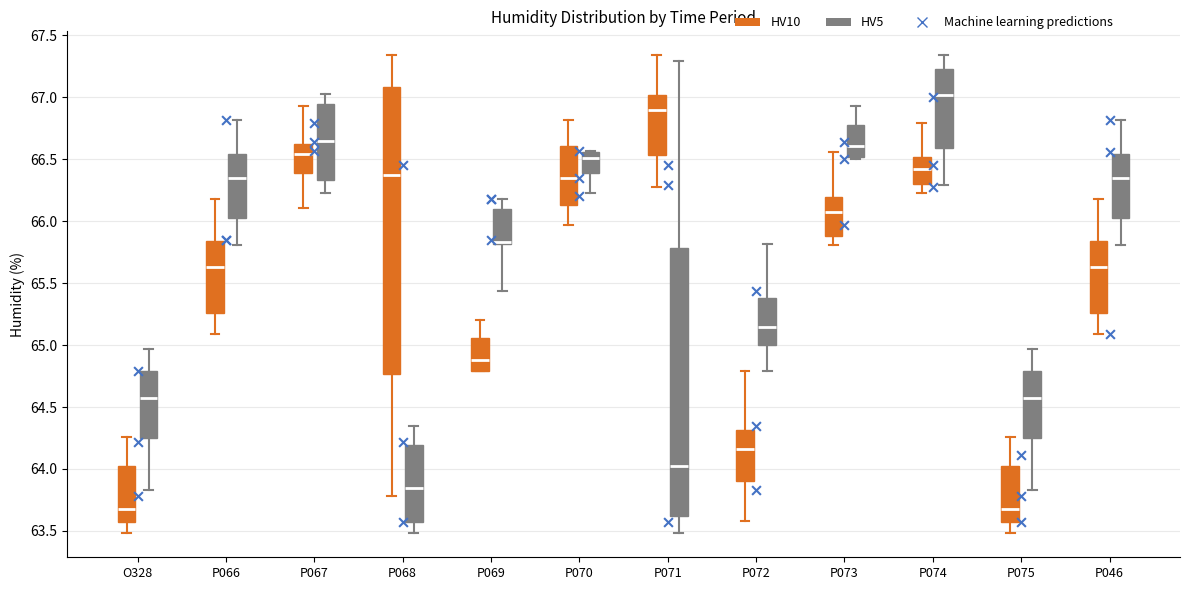

Where is the lower edge of the box for P071 (HV5) on the y-axis? The values are not printed on the chart, so give them approximately, as read against the axis.

63.60